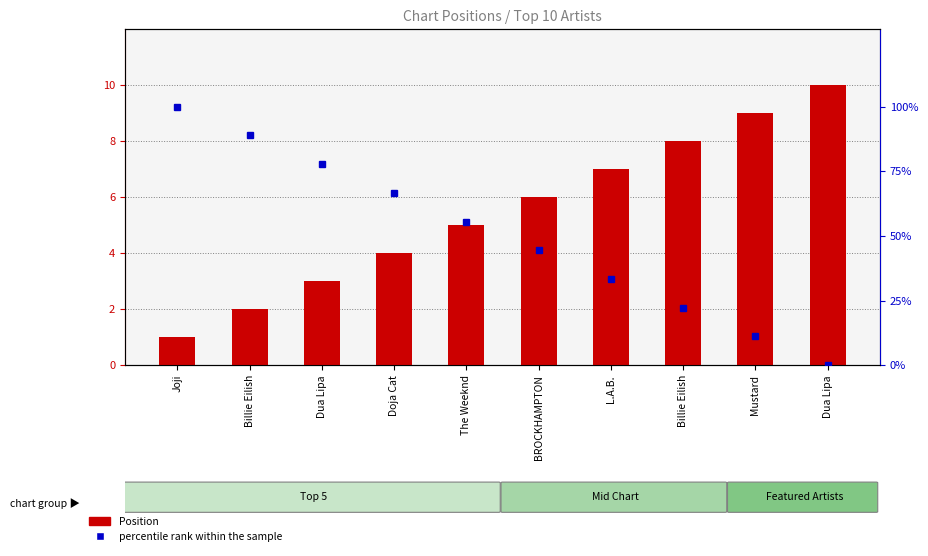

Which series has the widest spread of values?

percentile rank within the sample